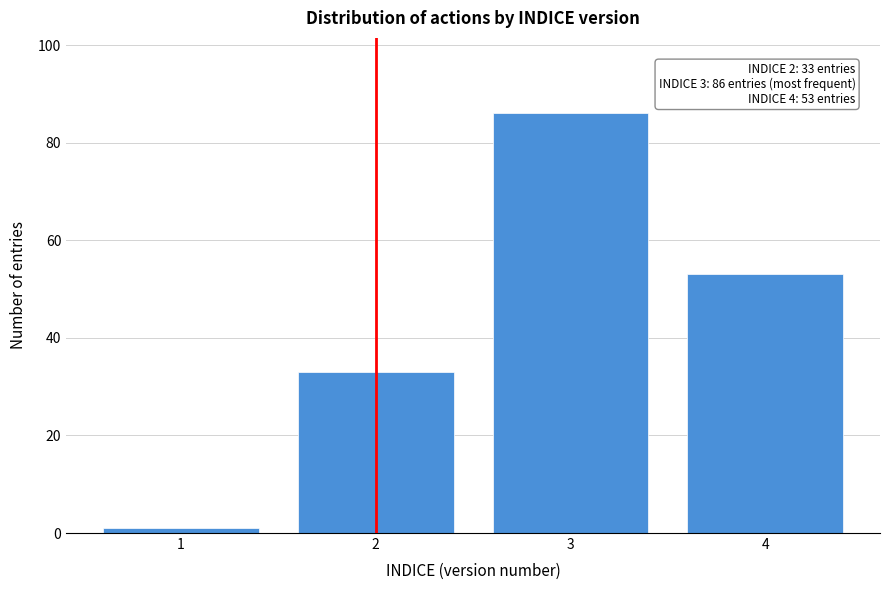

Reading left to right, transcribe all the data shown in this chart.

1	33	86	53